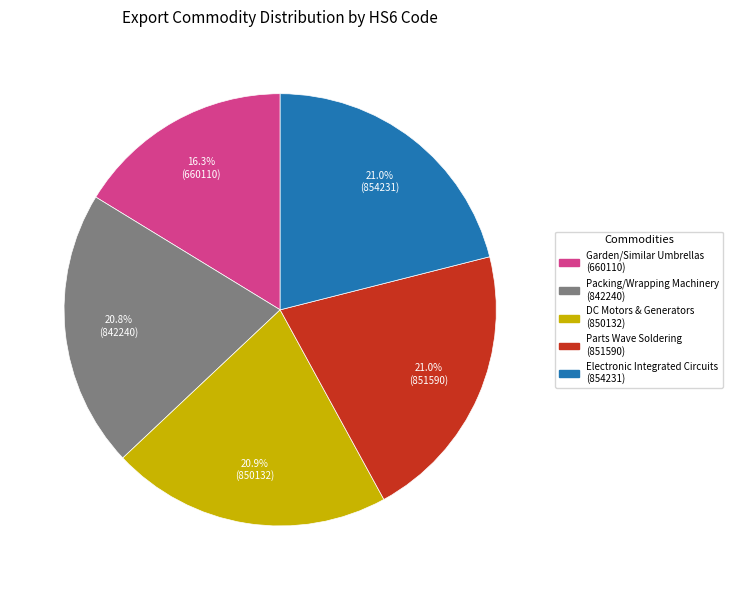

Does any single category account for the majority?

No